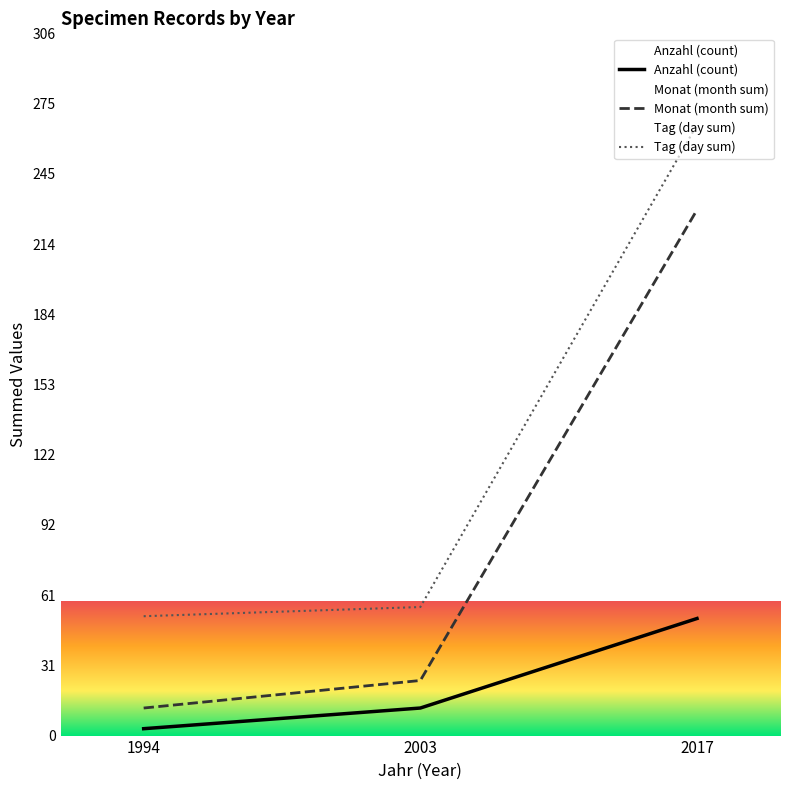

At which label is Monat (month sum) closest to 120?

2003